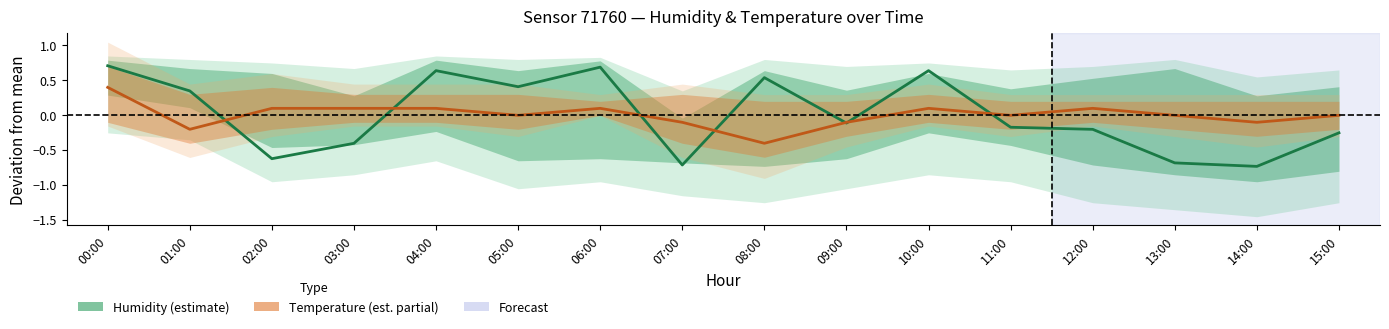

Reading left to right, what are all the values shown in this chart?

Humidity (estimate): 00:00=0.7	01:00=0.3	02:00=-0.6	03:00=-0.4	04:00=0.6	05:00=0.4	06:00=0.7	07:00=-0.7	08:00=0.5	09:00=-0.1	10:00=0.6	11:00=-0.2	12:00=-0.2	13:00=-0.7	14:00=-0.7	15:00=-0.3
Temperature (estimate): 00:00=0.4	01:00=-0.2	02:00=0.1	03:00=0.1	04:00=0.1	05:00=-0.0	06:00=0.1	07:00=-0.1	08:00=-0.4	09:00=-0.1	10:00=0.1	11:00=-0.0	12:00=0.1	13:00=-0.0	14:00=-0.1	15:00=-0.0